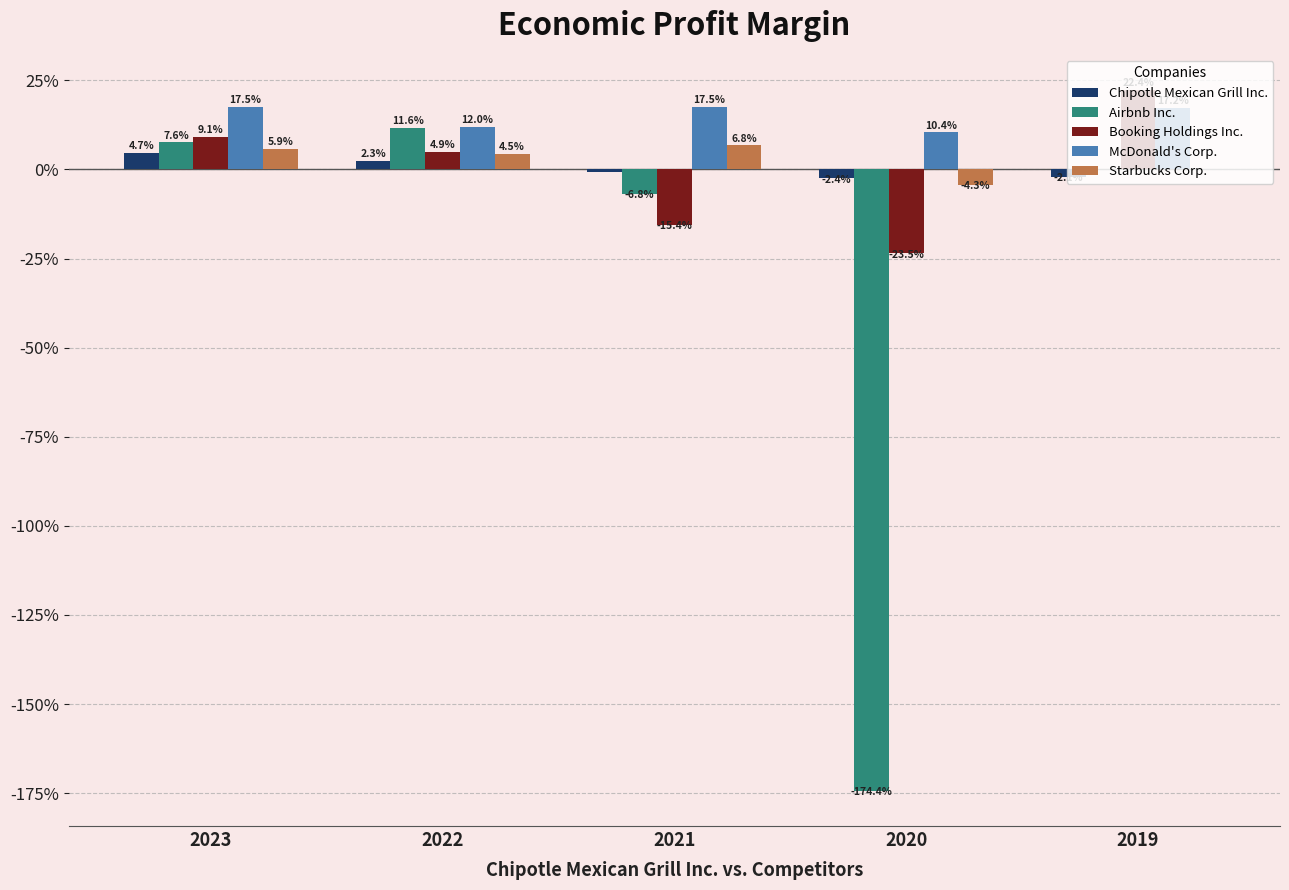

List the series in order of their peak value, highest first.

Booking Holdings Inc., McDonald's Corp., Airbnb Inc., Starbucks Corp., Chipotle Mexican Grill Inc.